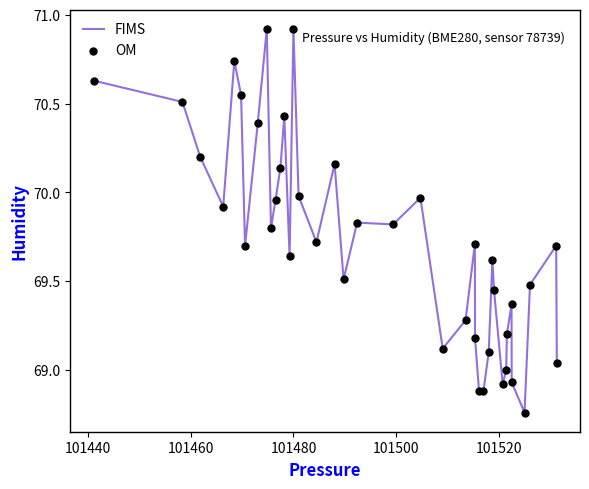

What is the maximum value shown in the chart?

70.9